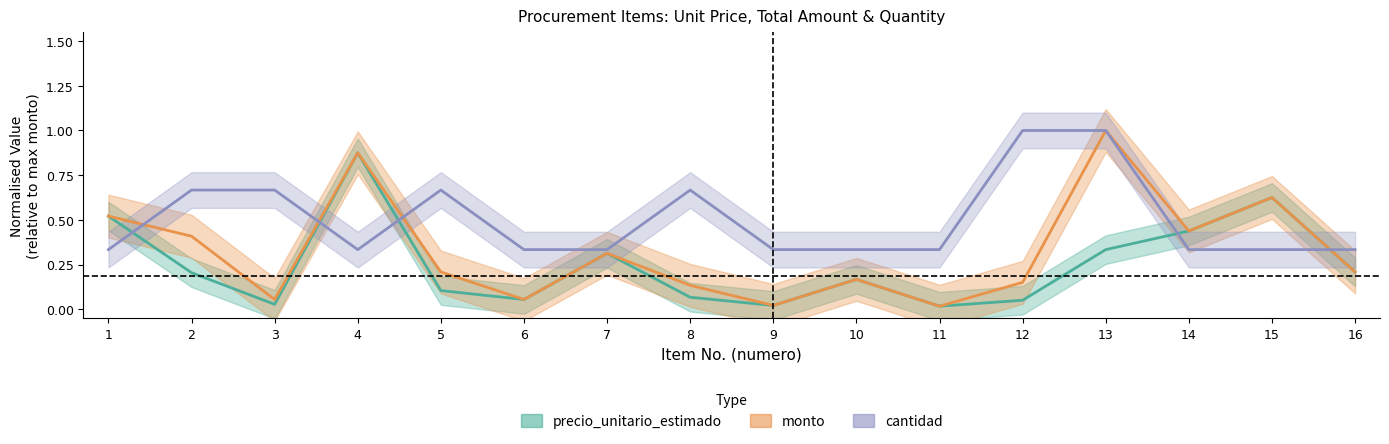

Which has a higher value, 4 or 9?

4